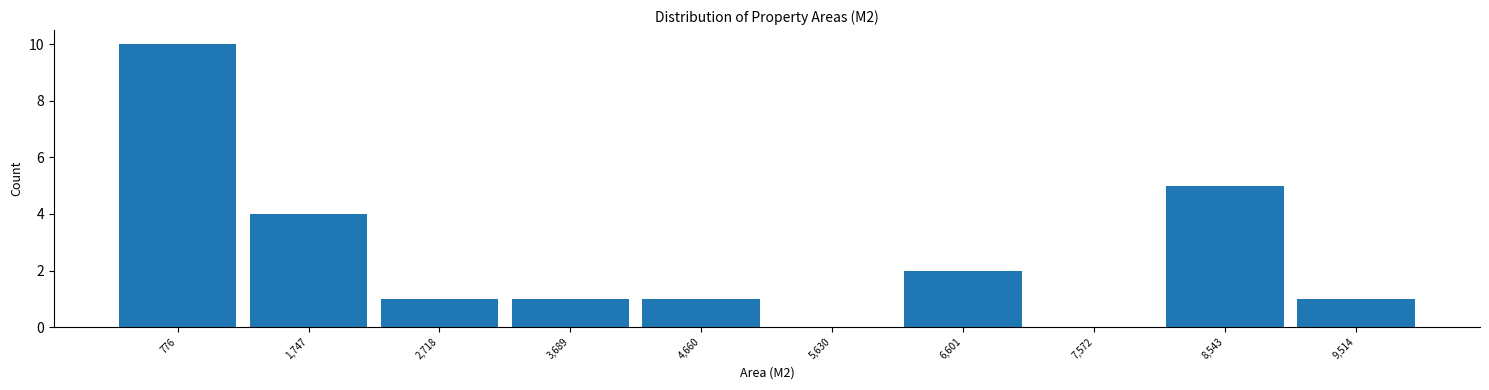

Reading left to right, transcribe this chart: for each bar, give the range it covers on the x-axis and its height. Neither the bar edges nor the heights are printed on the chart, so give them approximately, as read against the axes.

300 to 1300: 10
1300 to 2200: 4
2200 to 3200: 1
3200 to 4200: 1
4200 to 5100: 1
5100 to 6100: 0
6100 to 7100: 2
7100 to 8100: 0
8100 to 9000: 5
9000 to 10000: 1